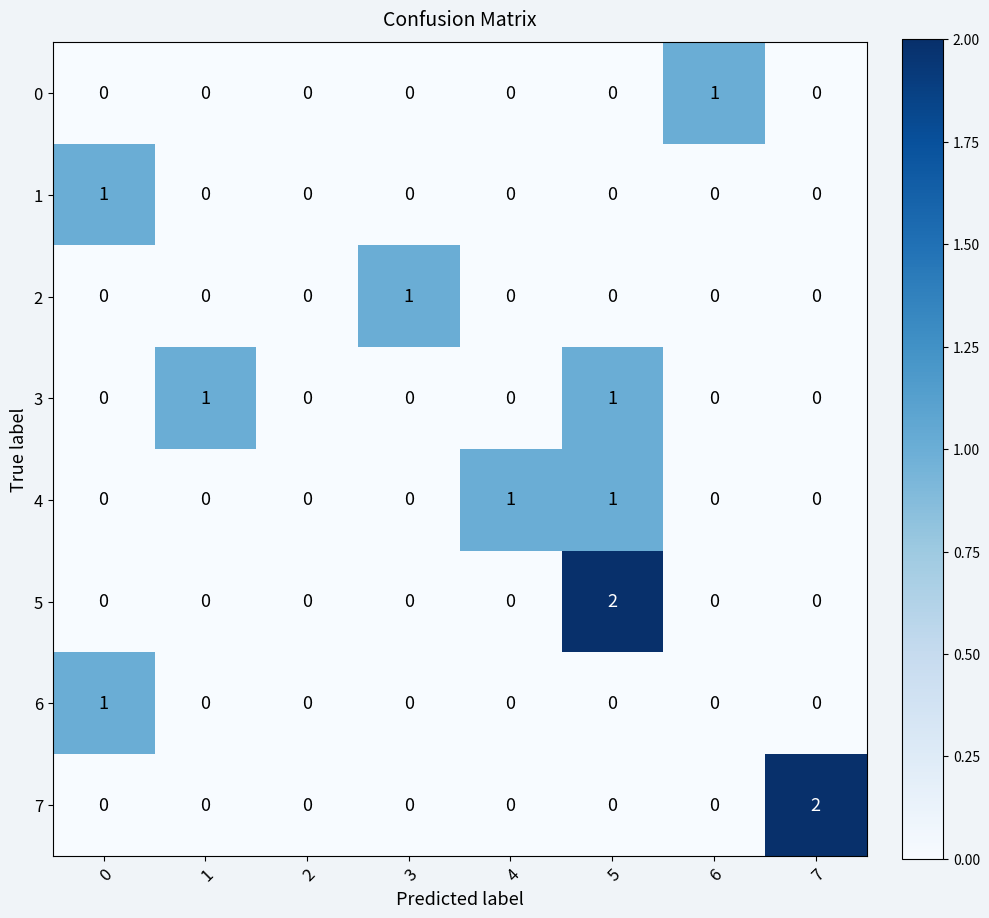

Is it true that 7 equals -1 at 5?

False